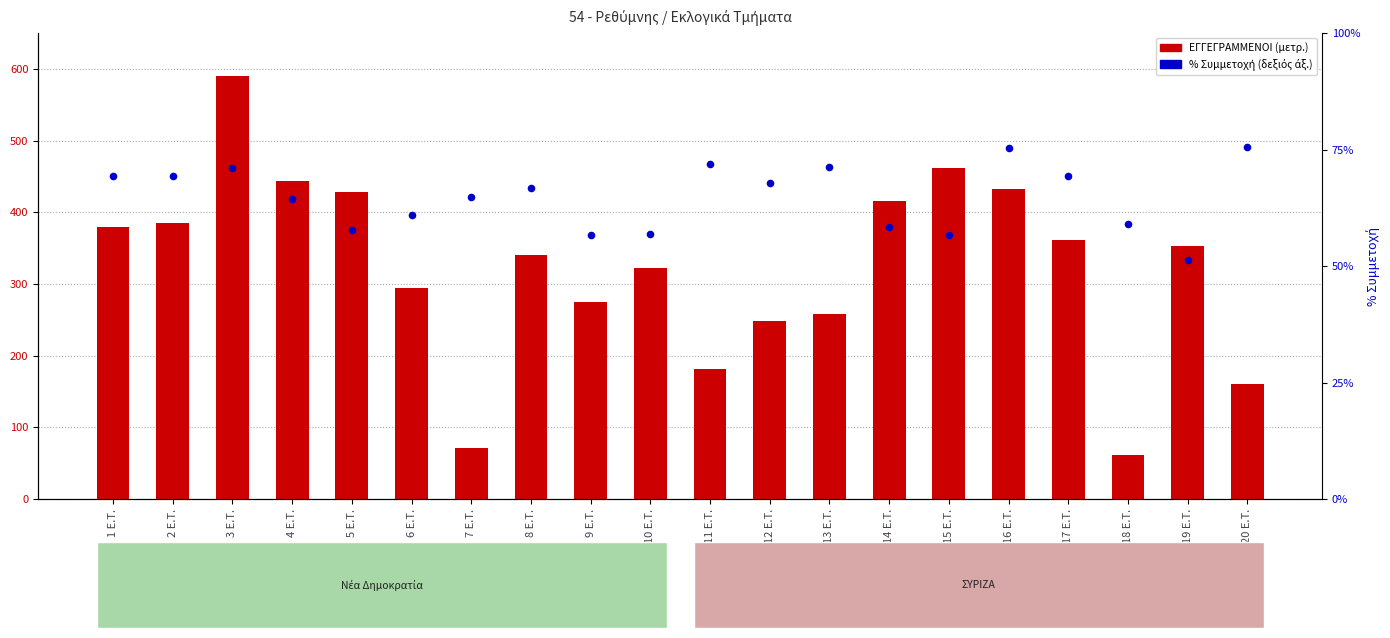

What is the total value across all series at 19 Ε.Τ.?

404.3